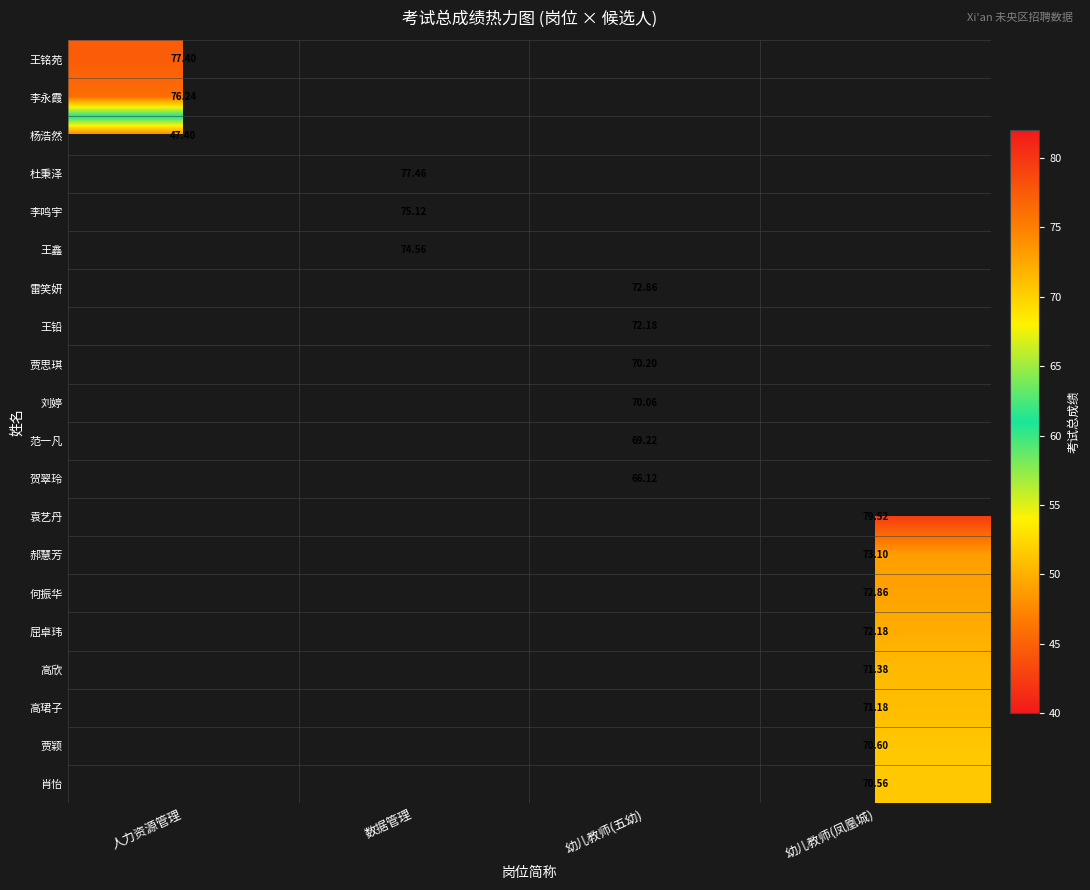

Count the number of categories in the chart.

4